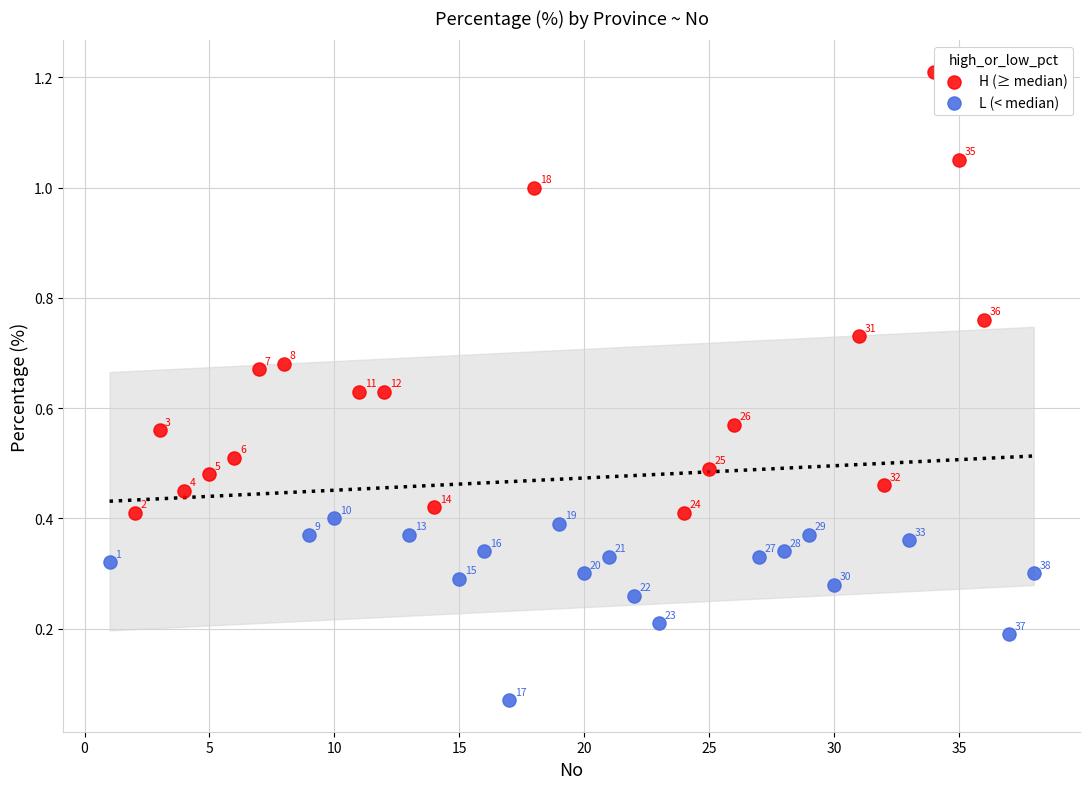

Which series has the widest spread of Y values?

H (≥ median)